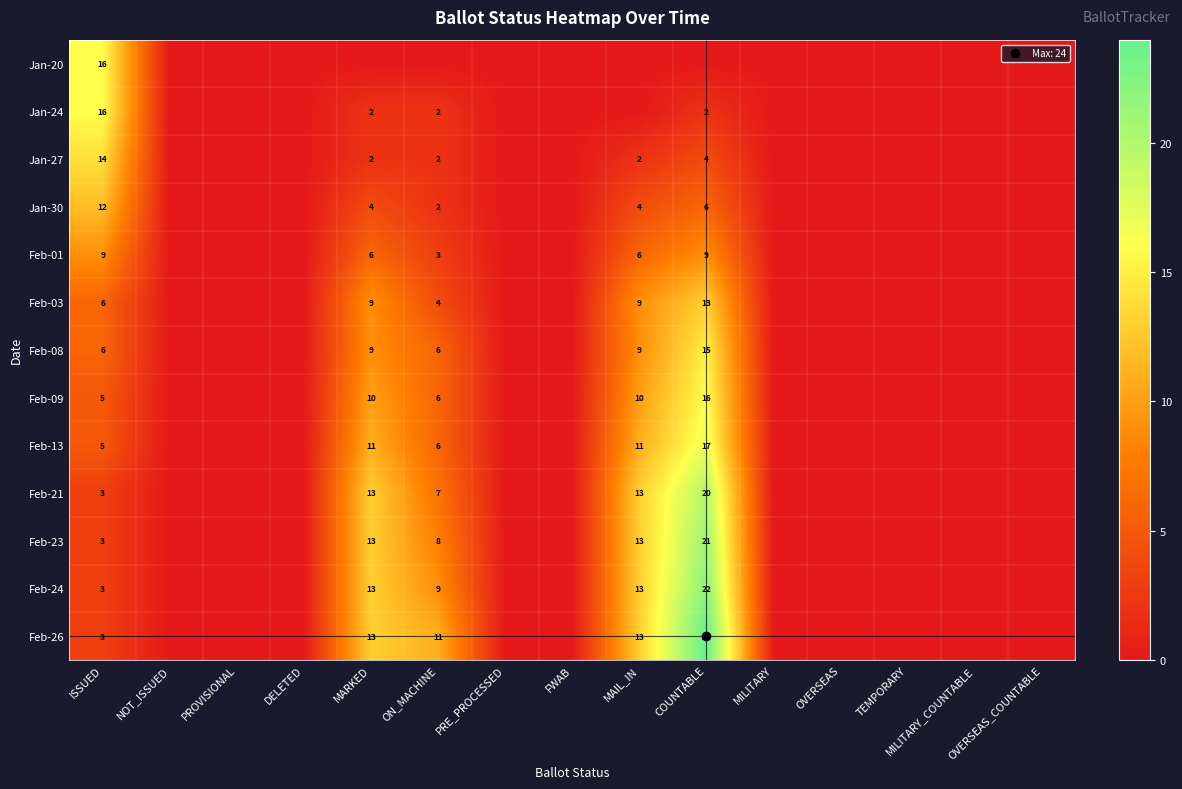

What is the highest value of the Feb-24 series?

22